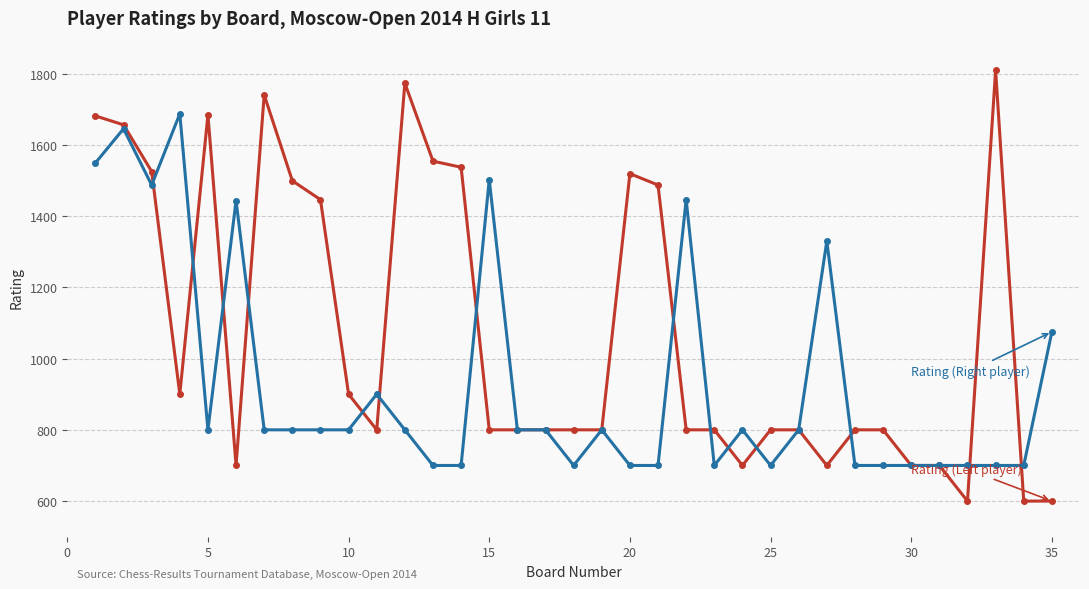

Does the chart have visible grid lines?

Yes